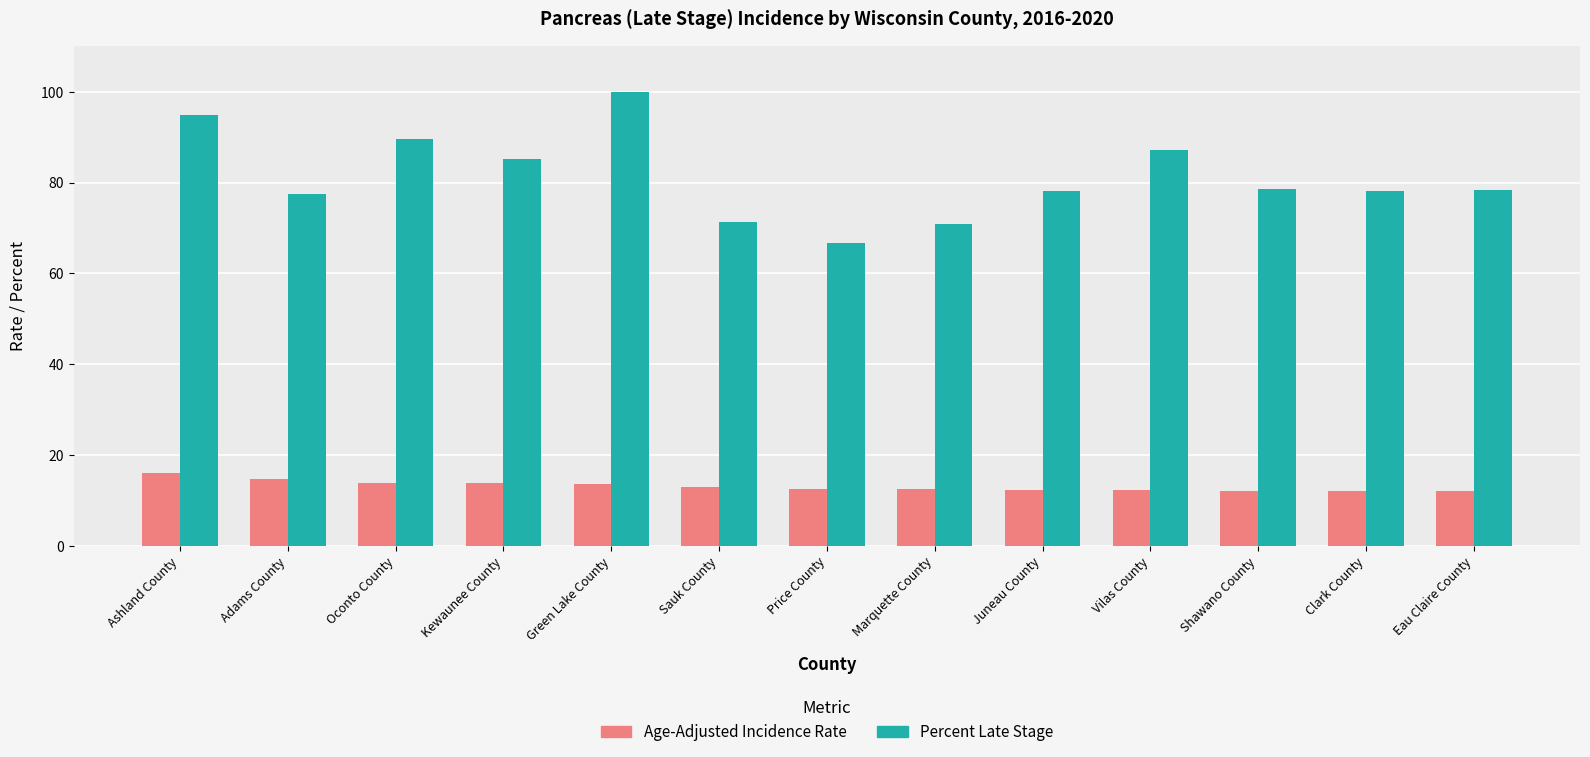

Read the Age-Adjusted Incidence Rate value at Oconto County.

13.9